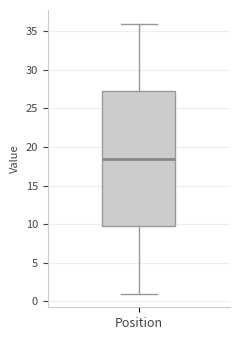

Transcribe this box plot: give where the median line is, the range the box spans, and where the two whiskers end, as read against the y-axis. The values are not printed on the chart, so give them approximately, as read against the axis.

median 18.5, box 10.0 to 27.5, whiskers 1.0 to 36.0